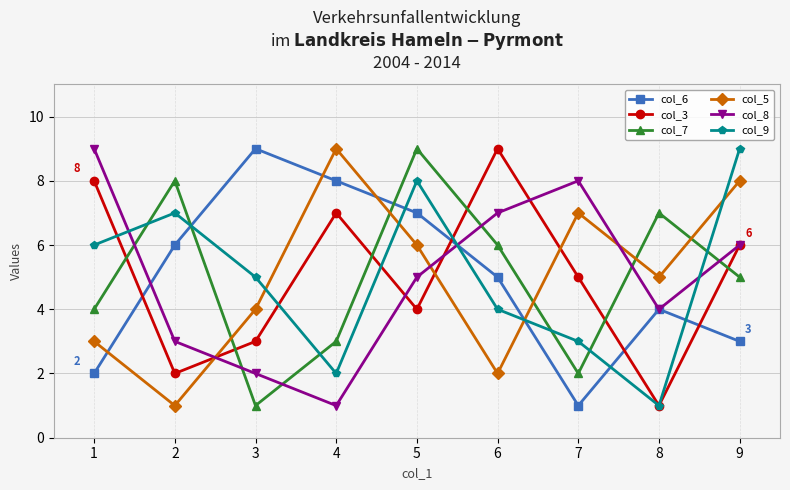

List the labels in order of col_3 value, largest first.

6, 1, 4, 9, 7, 5, 3, 2, 8